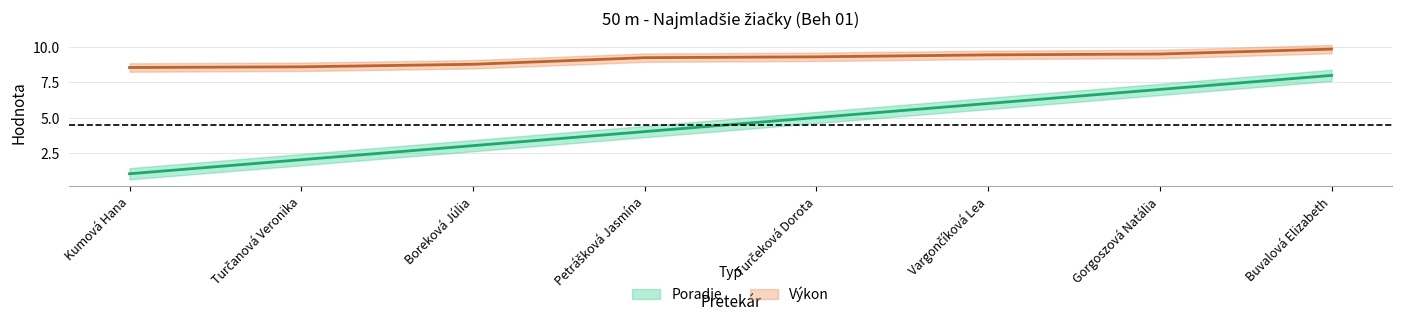

Reading left to right, transcribe all the data shown in this chart.

Poradie: Kumová Hana=1.0	Turčanová Veronika=2.0	Boreková Júlia=3.0	Petrášková Jasmína=4.0	Turčeková Dorota=5.0	Vargončíková Lea=6.0	Gorgoszová Natália=7.0	Buvalová Elizabeth=8.0
Výkon: Kumová Hana=8.6	Turčanová Veronika=8.6	Boreková Júlia=8.8	Petrášková Jasmína=9.3	Turčeková Dorota=9.3	Vargončíková Lea=9.5	Gorgoszová Natália=9.5	Buvalová Elizabeth=9.9